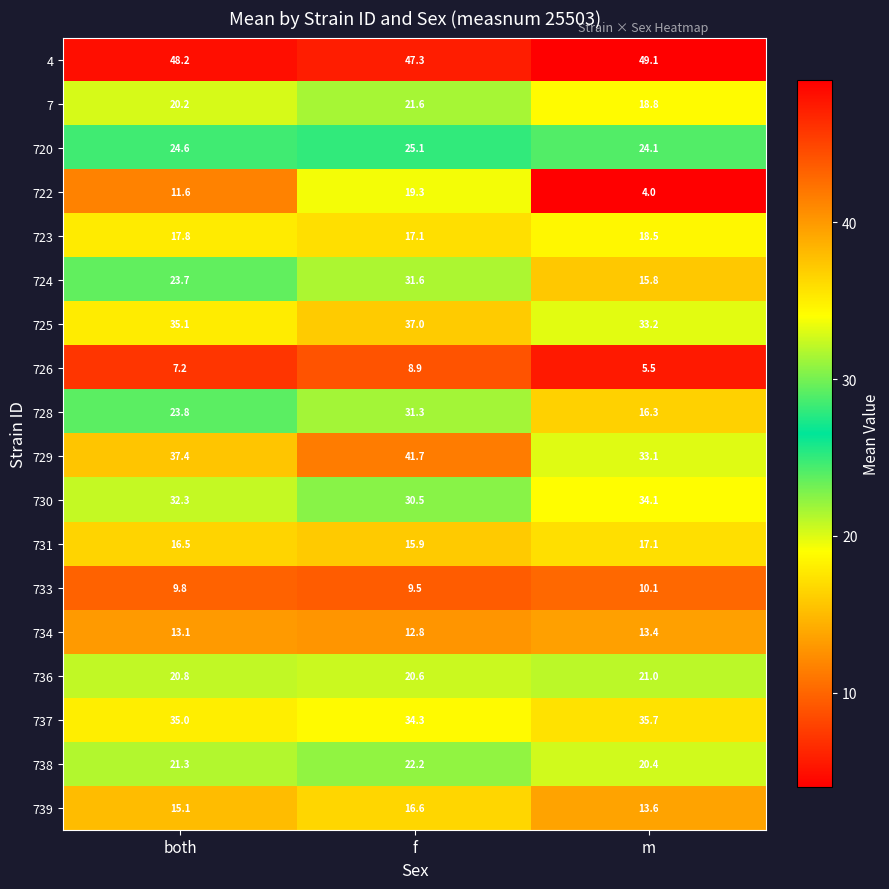

Which series has the largest range (max minus min)?

724